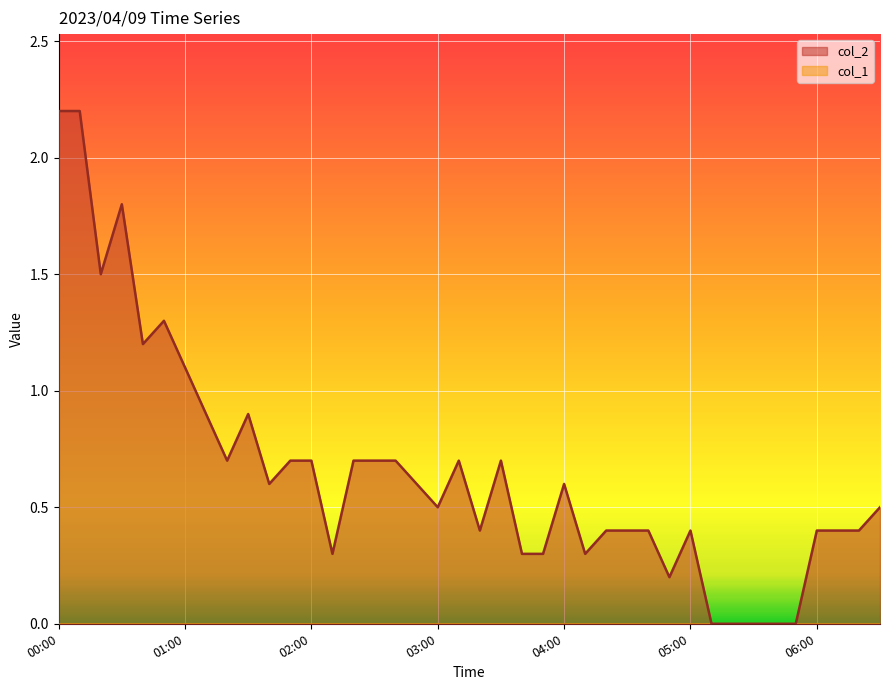

The value at 00:40 is 0.3. True or false?

False